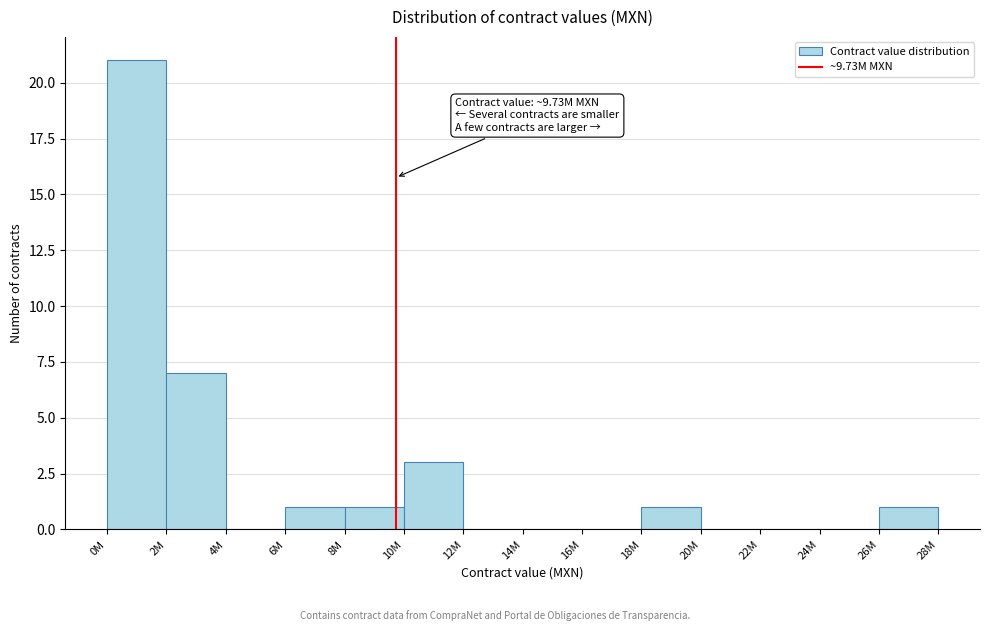

Reading left to right, transcribe all the data shown in this chart.

0M=21	2M=7	4M=0	6M=1	8M=1	10M=3	12M=0	14M=0	16M=0	18M=1	20M=0	22M=0	24M=0	26M=1